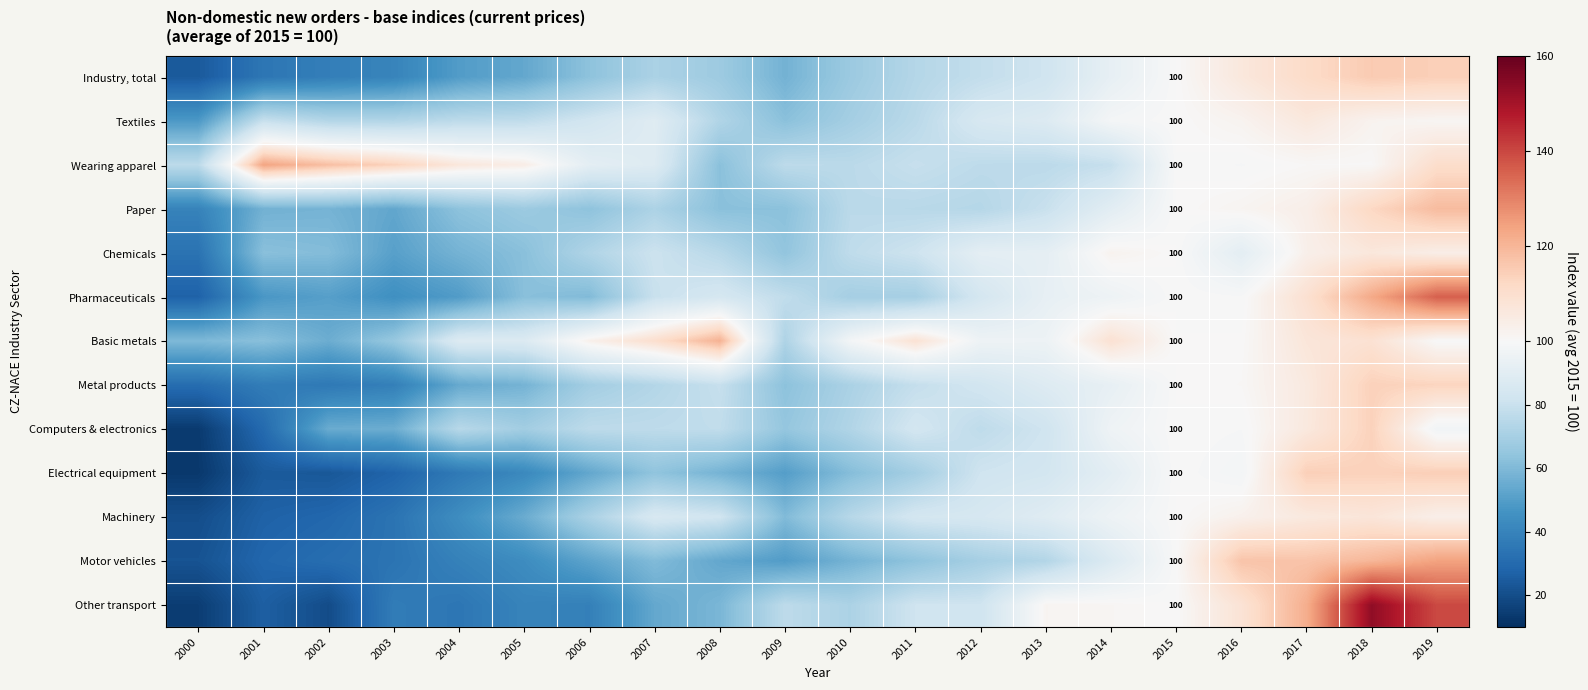

Which series has the widest spread of values?

Other transport